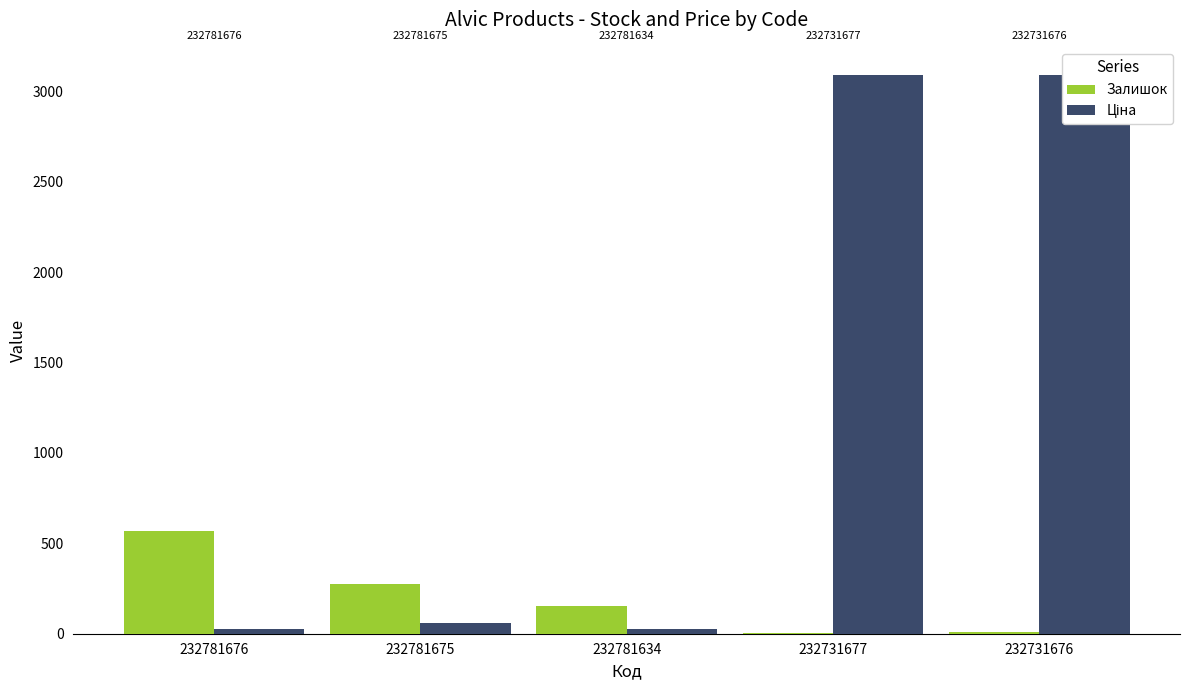

Are the bars grouped side by side (vs. stacked)?

Yes